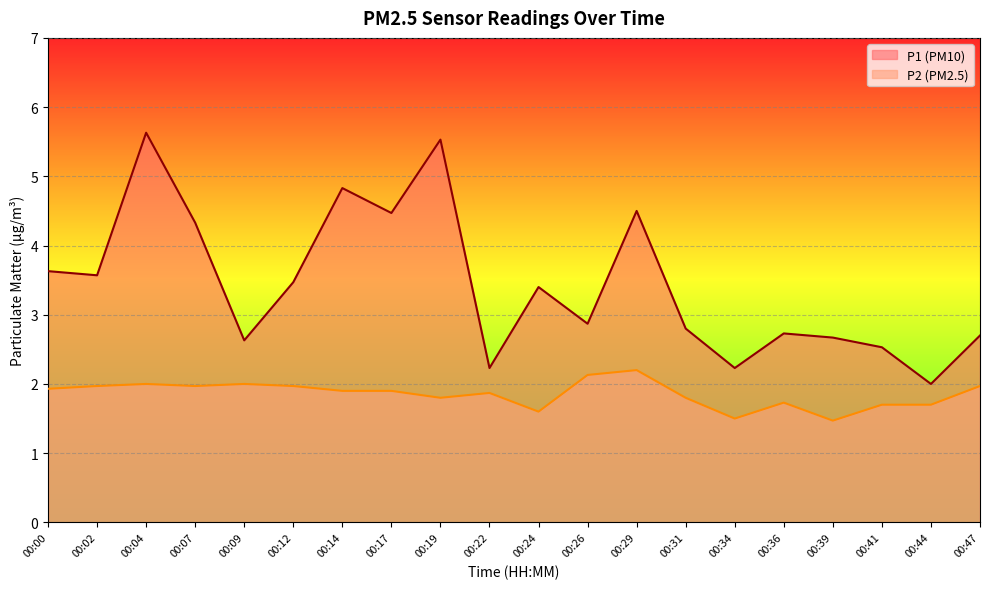

At which category does P1 reach its first local peak?

00:04